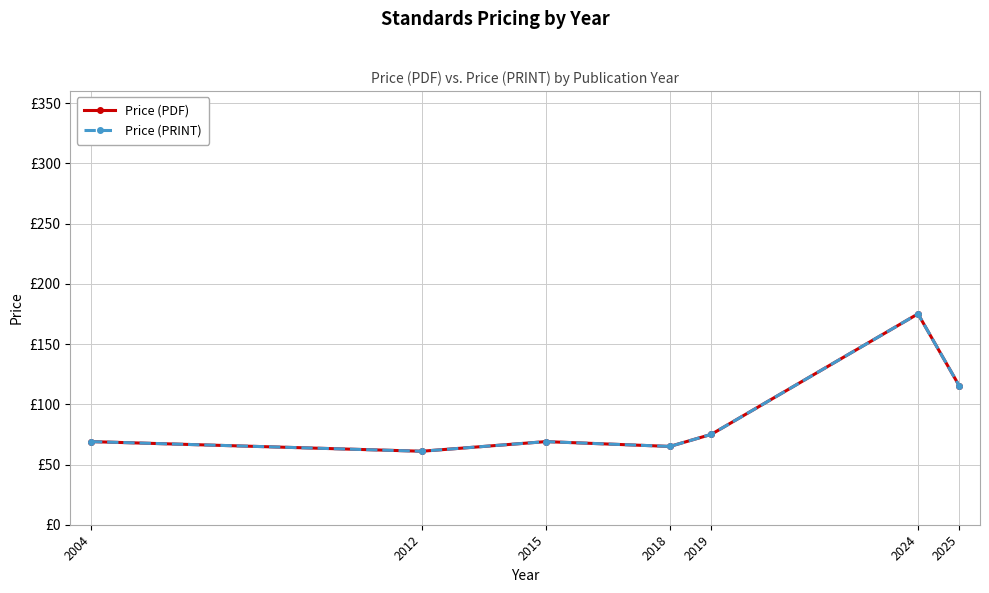

What is the highest value of the Price (PDF) series?

175.1